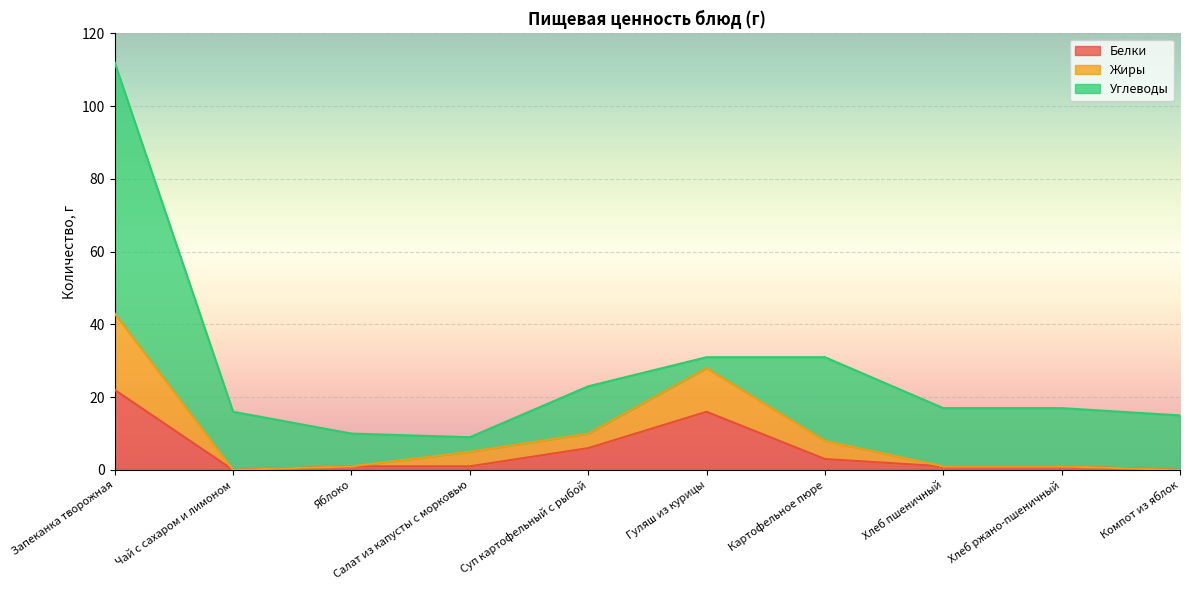

What is the label of the 2nd point from the left?

Чай с сахаром и лимоном